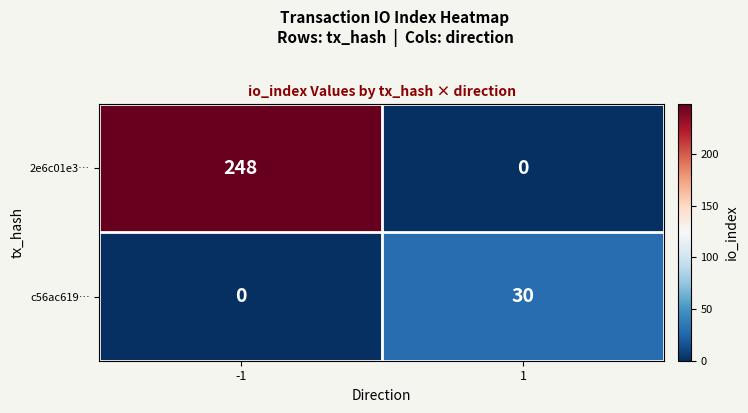

How many values in the c56ac619… series are below 30?

1